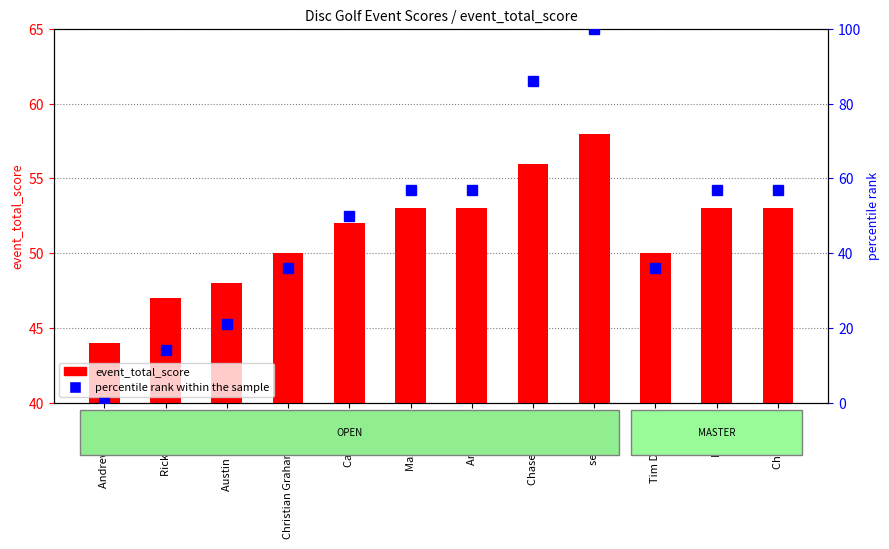

What is the difference between the percentile rank within the sample values at Chad Jinks and Andrew Singer?

57